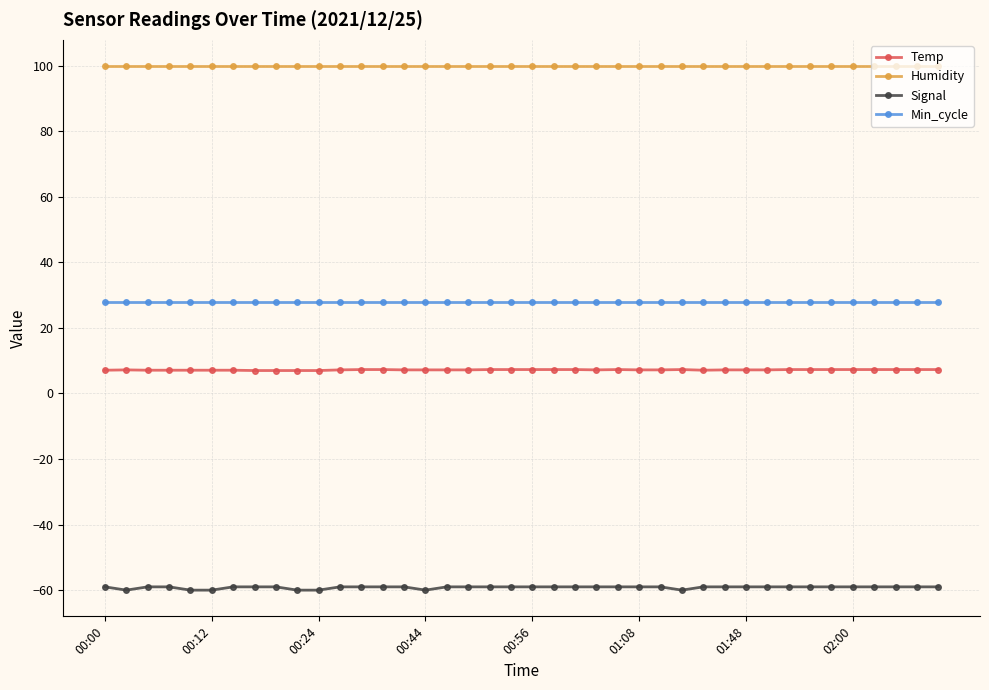

Which series has the largest total across all categories?

Humidity